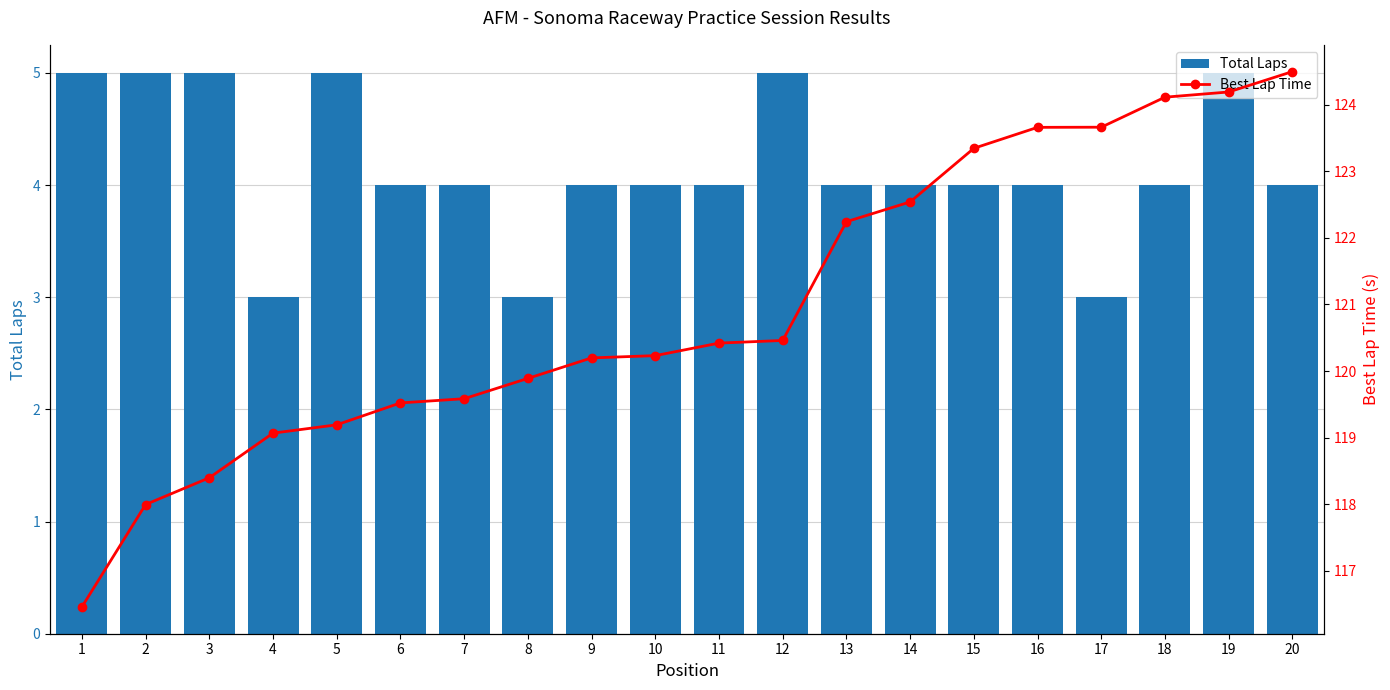

Does the chart contain any negative values?

No